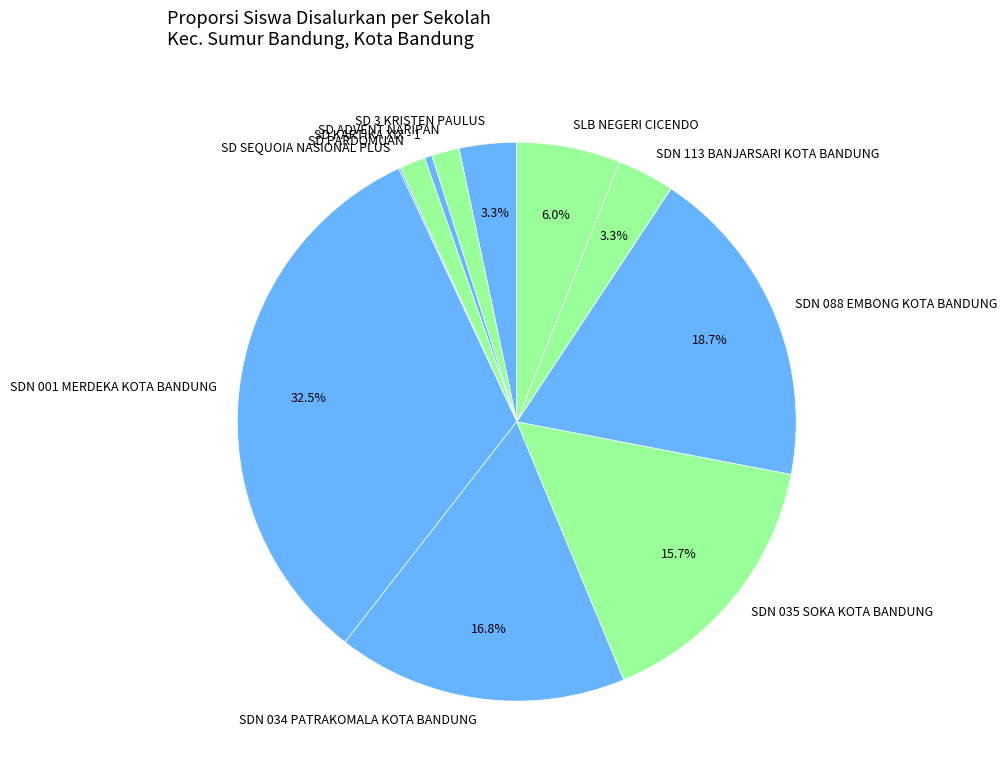

To the nearest percent, what is the combined percentage of SD 3 KRISTEN PAULUS and SDN 088 EMBONG KOTA BANDUNG?

22%